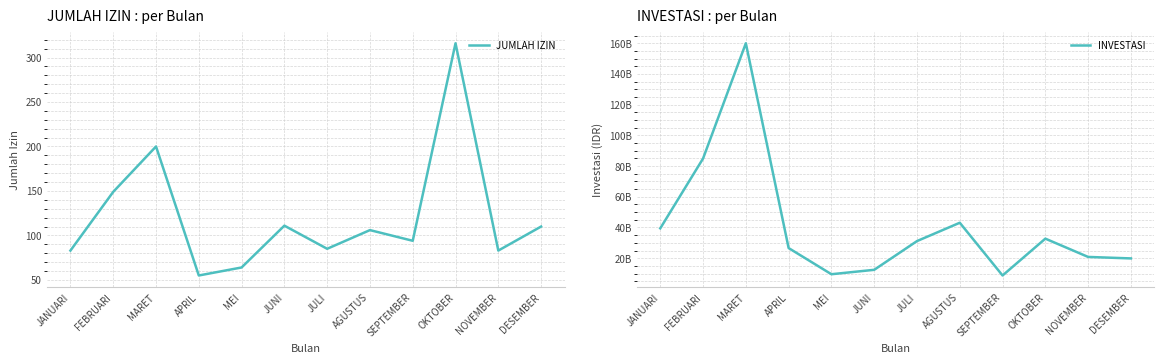

What is the approximate value of INVESTASI at JANUARI, to the nearest 100?

39447900000